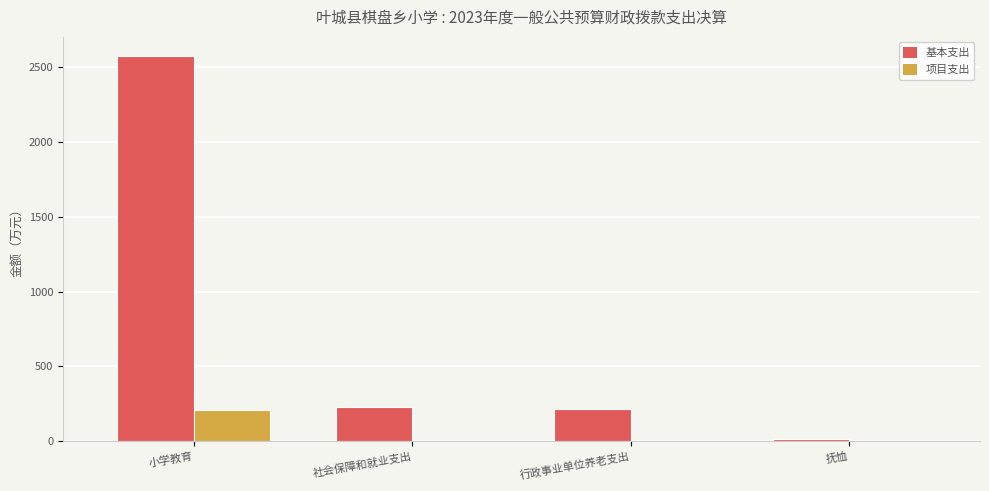

The value of 项目支出 at 抚恤 is 0.0. True or false?

True